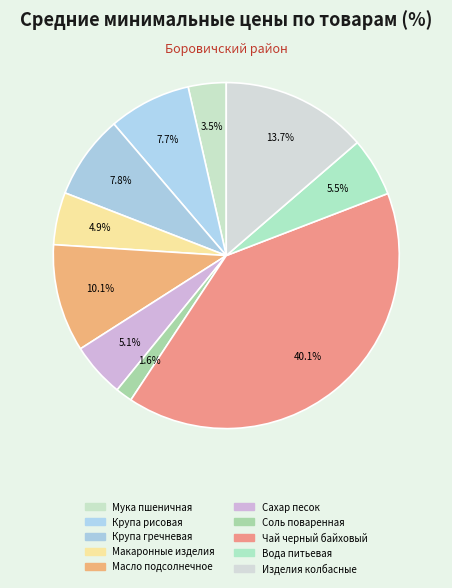

Approximately how many times larger is the value at Масло подсолнечное compared to Сахар песок?

2.0